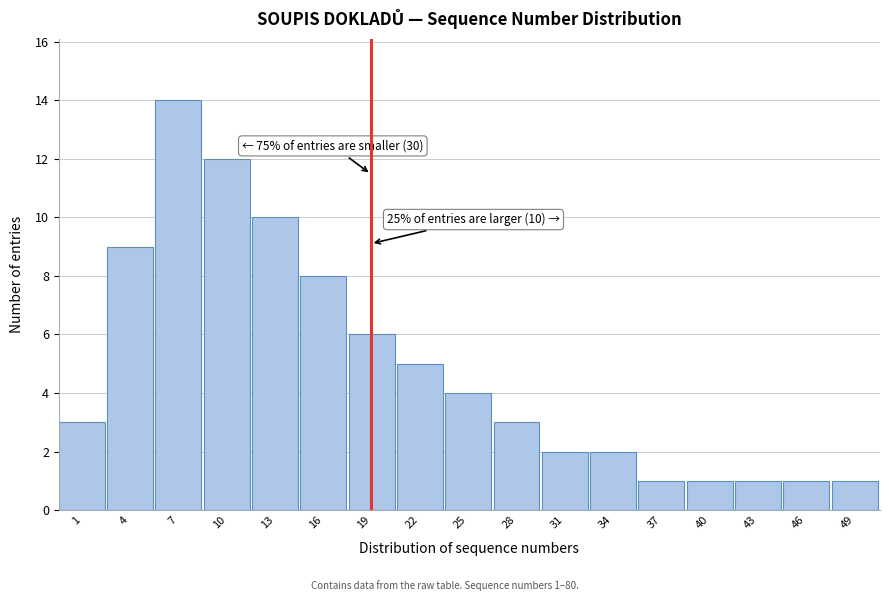

Reading right to left, extract all data points from this chart.

1	1	1	1	1	2	2	3	4	5	6	8	10	12	14	9	3